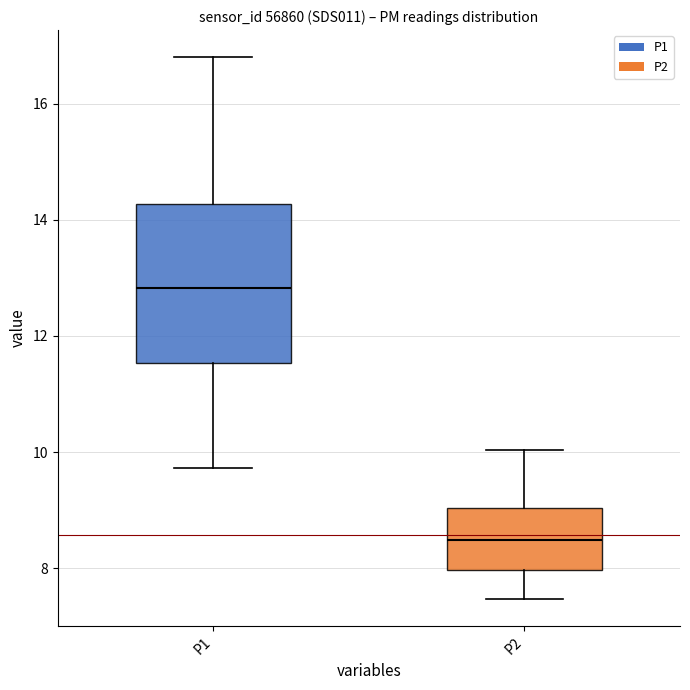

Reading left to right, read every box against the y-axis: the position of its median line, the range the box covers, and the ends of its whiskers. The values are not printed on the chart, so give them approximately, as read against the axis.

P1: median 12.8, box 11.6 to 14.2, whiskers 9.8 to 16.8
P2: median 8.4, box 8.0 to 9.0, whiskers 7.4 to 10.0